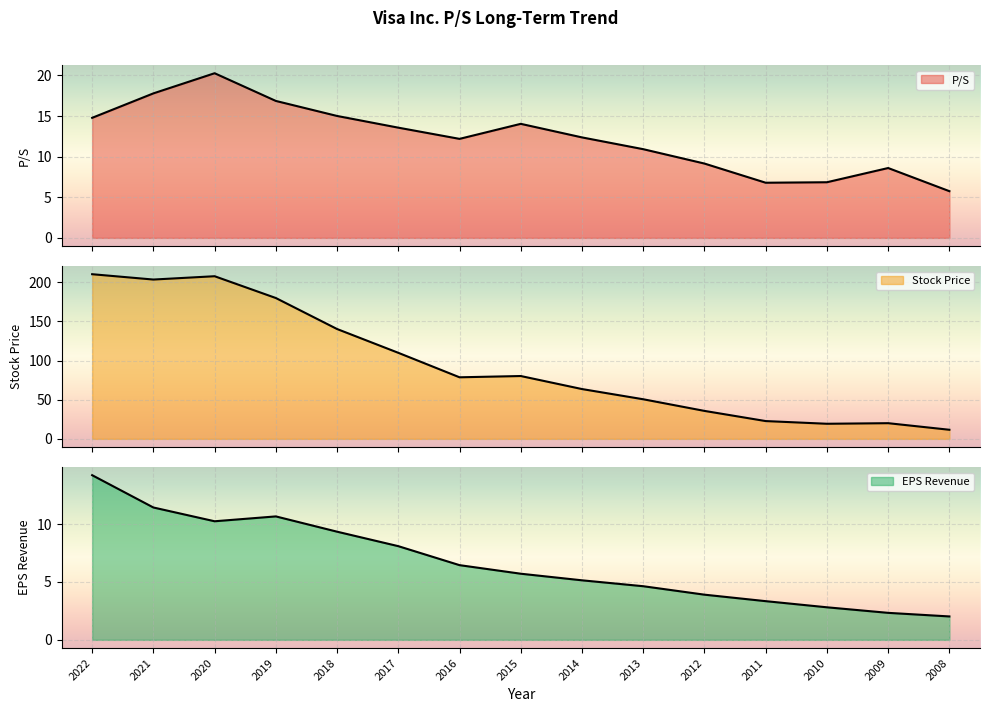

Reading left to right, list all the values displayed in this chart.

P/S: 14.8	17.8	20.3	16.9	15.0	13.6	12.2	14.0	12.4	10.9	9.2	6.8	6.8	8.6	5.8
Stock Price: 210.1	203.3	207.6	179.8	140.2	109.8	78.6	80.2	63.6	50.5	35.7	22.7	19.3	20.0	11.6
EPS Revenue: 14.2	11.4	10.2	10.7	9.3	8.1	6.5	5.7	5.1	4.6	3.9	3.3	2.8	2.3	2.0